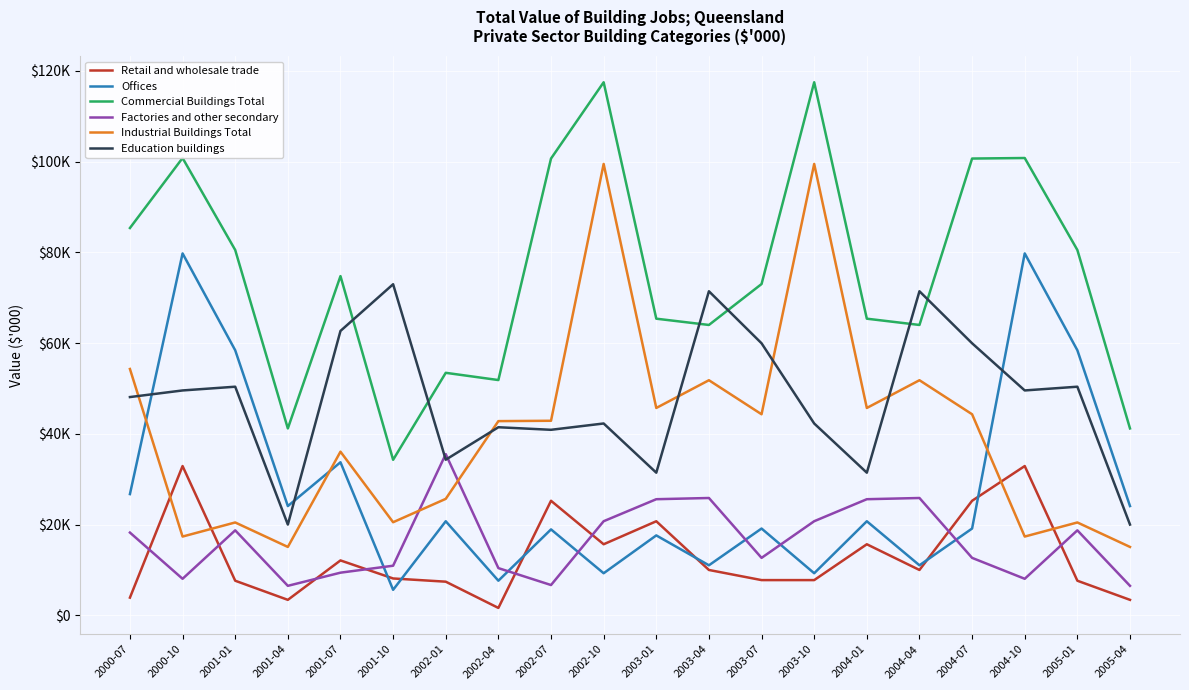

What is the difference between the maximum and second lowest values in the Commercial Buildings Total series?

76327